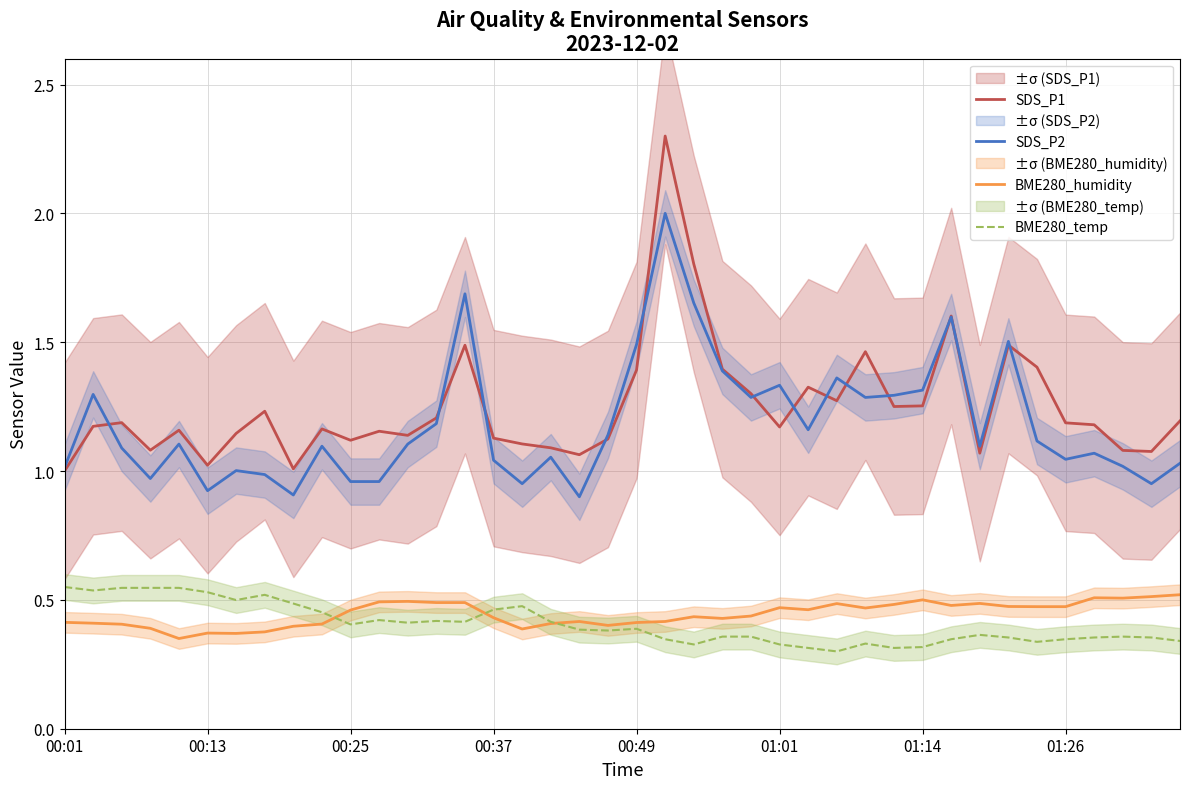

What are all the series names shown in the legend?

SDS_P1, SDS_P2, BME280_humidity, BME280_temp